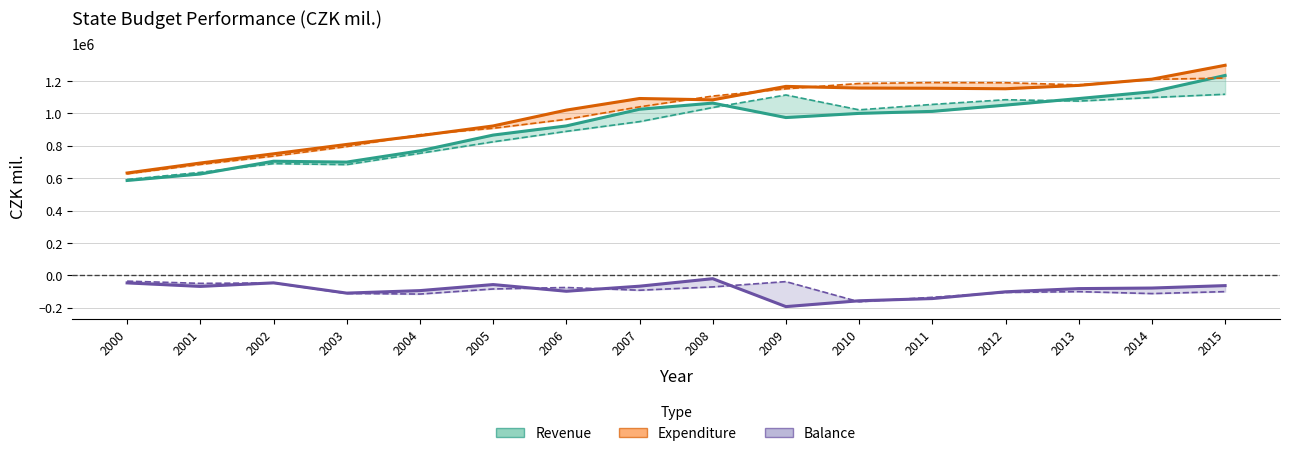

True or false: Balance (Performance) and Expenditure (Performance) intersect in this chart.

False